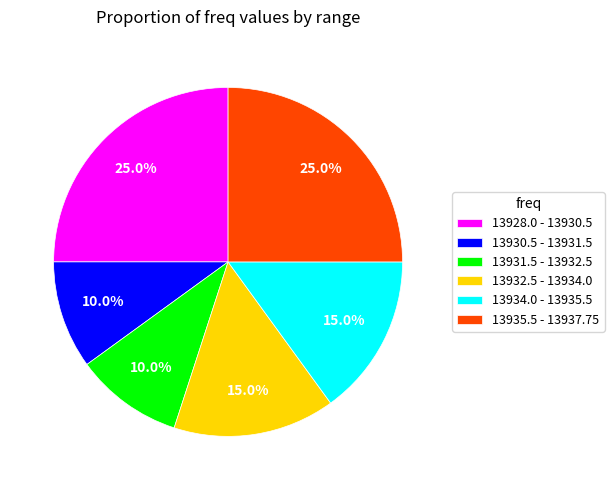

What is the ratio of the value at 13930.5 - 13931.5 to the value at 13928.0 - 13930.5?

0.4